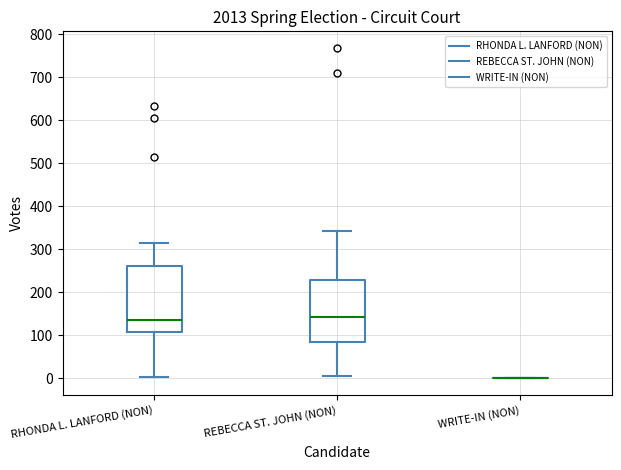

Reading left to right, read every box against the y-axis: the position of its median line, the range the box covers, and the ends of its whiskers. The values are not printed on the chart, so give them approximately, as read against the axis.

RHONDA L. LANFORD (NON): median 140, box 110 to 260, whiskers 0 to 310
REBECCA ST. JOHN (NON): median 140, box 80 to 230, whiskers 10 to 340
WRITE-IN (NON): box collapsed to a line at 0, whiskers 0 to 0